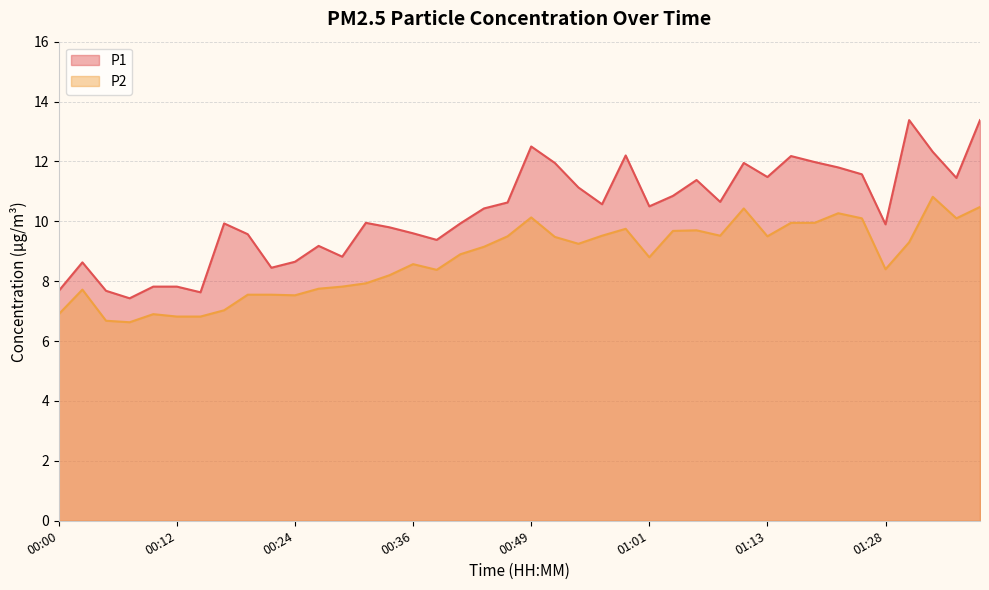

At how many categories does at least one series exceed 11?

15